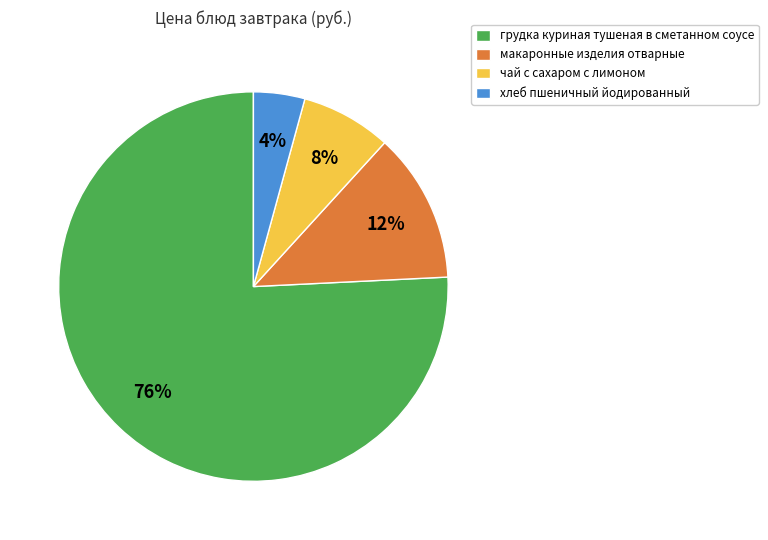

To the nearest percent, what is the difference between the largest and smallest slice percentages?

72%